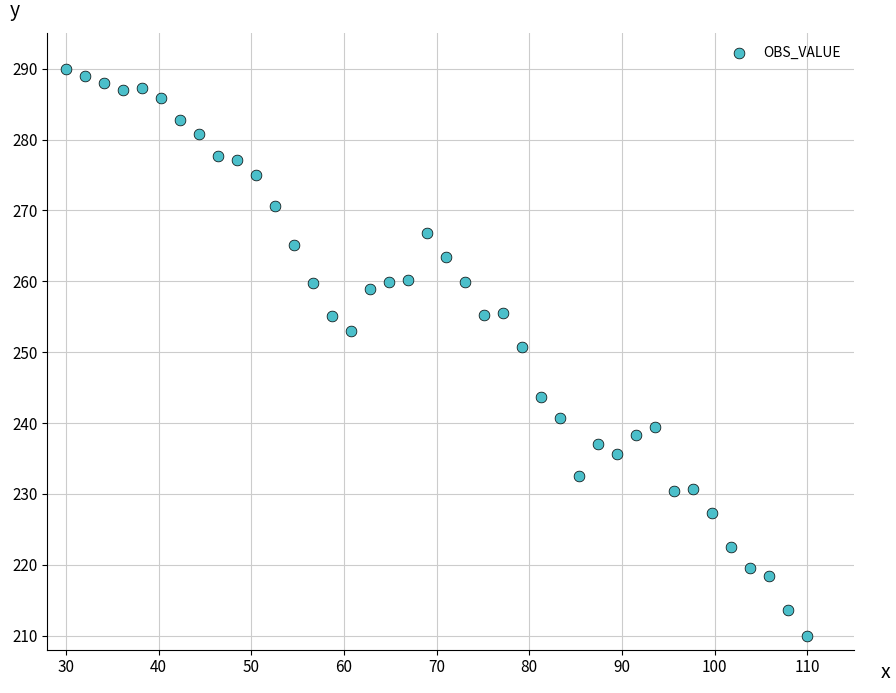

What is the range of Y values (max minus min)?

80.0